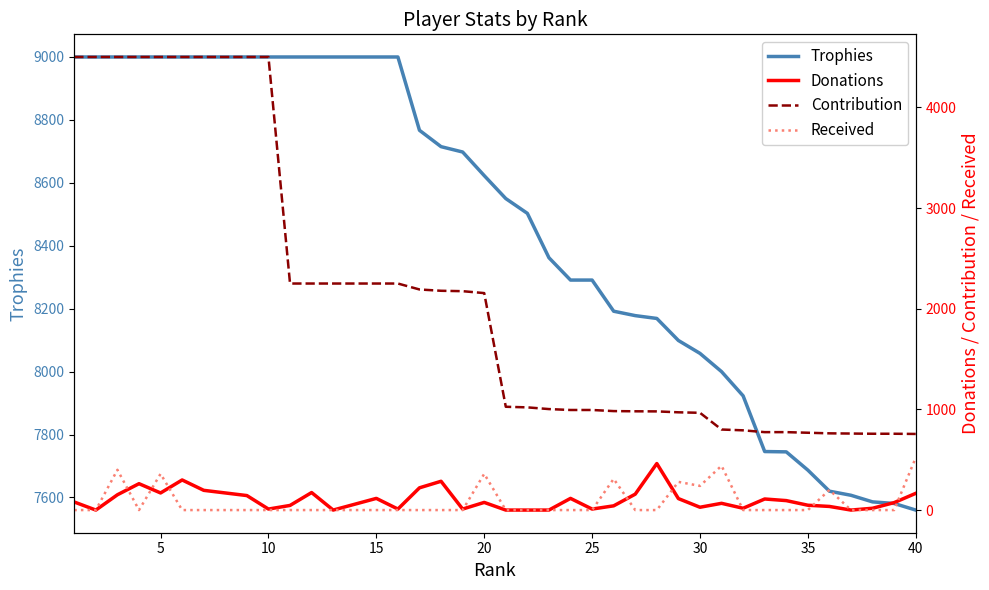

What are all the series names shown in the legend?

Trophies, Donations, Contribution, Received